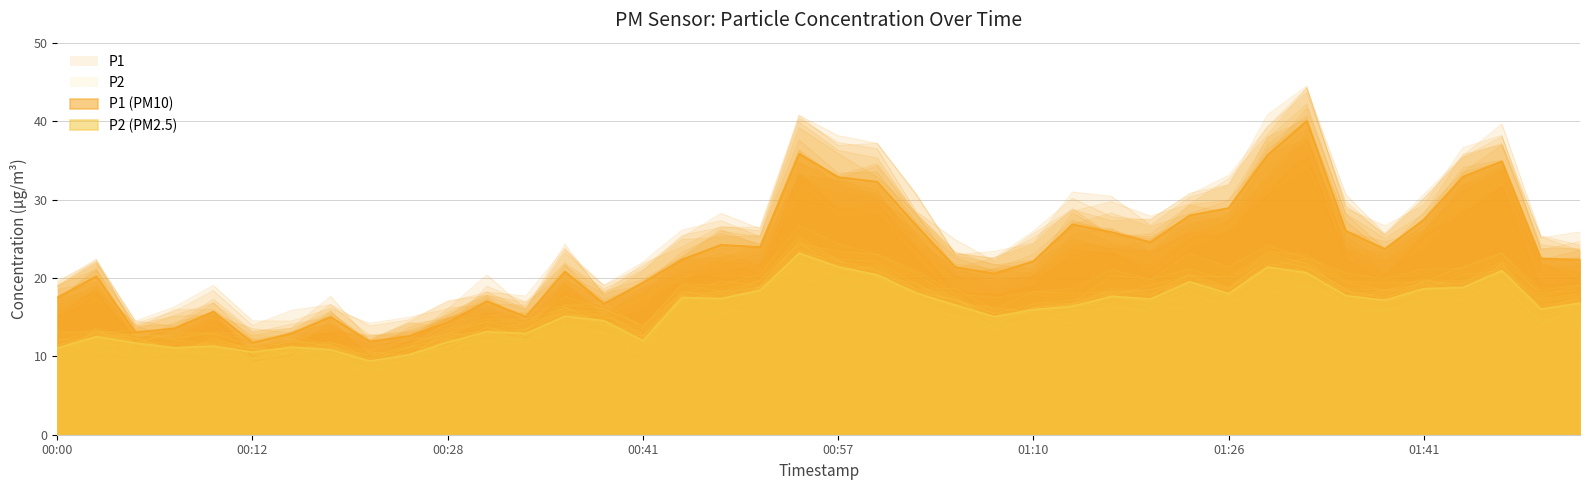

Where is the first local minimum for P2?

00:07